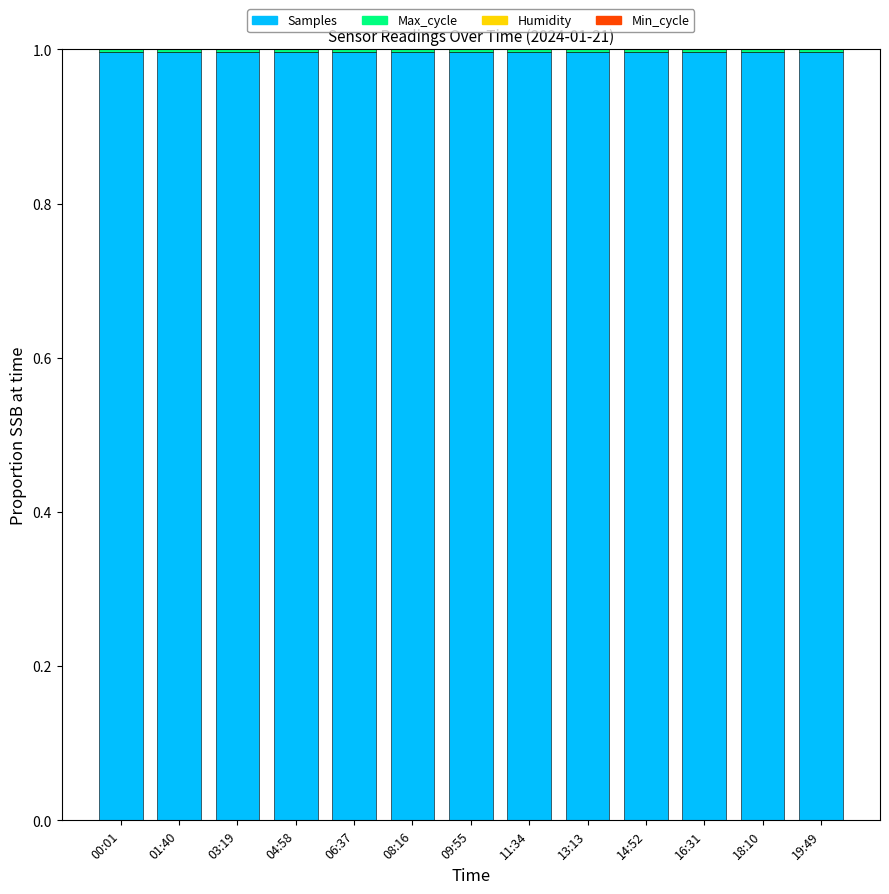

Is it true that Samples equals 1.0 at 03:19?

True